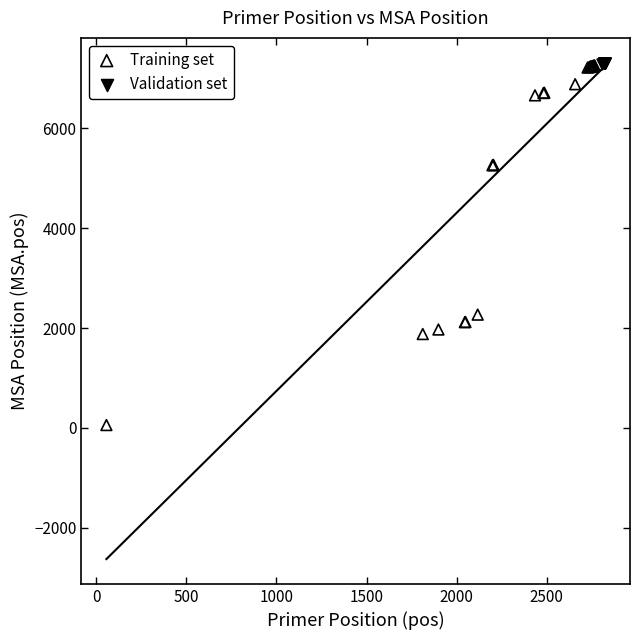

Which series has the widest spread of Y values?

Training set